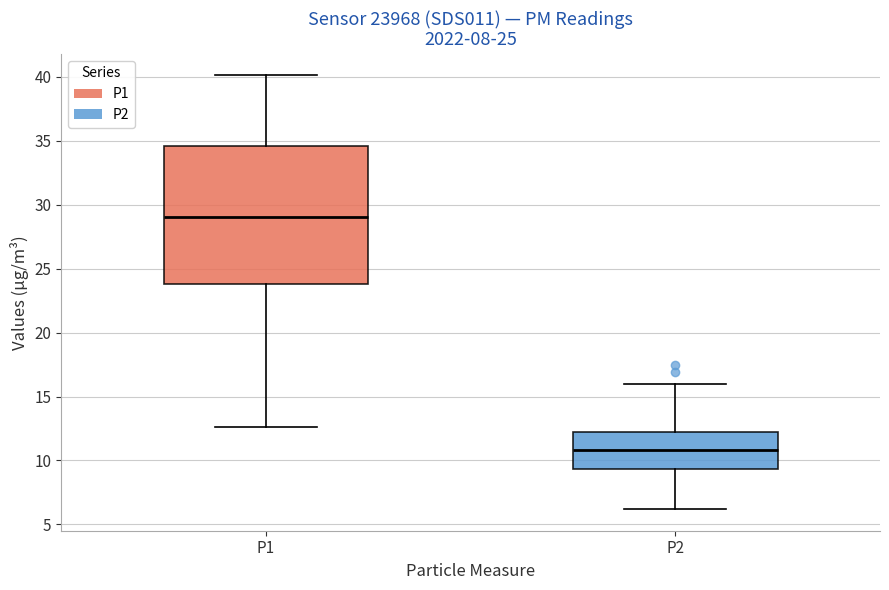

Reading left to right, read every box against the y-axis: the position of its median line, the range the box covers, and the ends of its whiskers. The values are not printed on the chart, so give them approximately, as read against the axis.

P1: median 29.0, box 24.0 to 34.5, whiskers 12.5 to 40.0
P2: median 11.0, box 9.5 to 12.0, whiskers 6.0 to 16.0